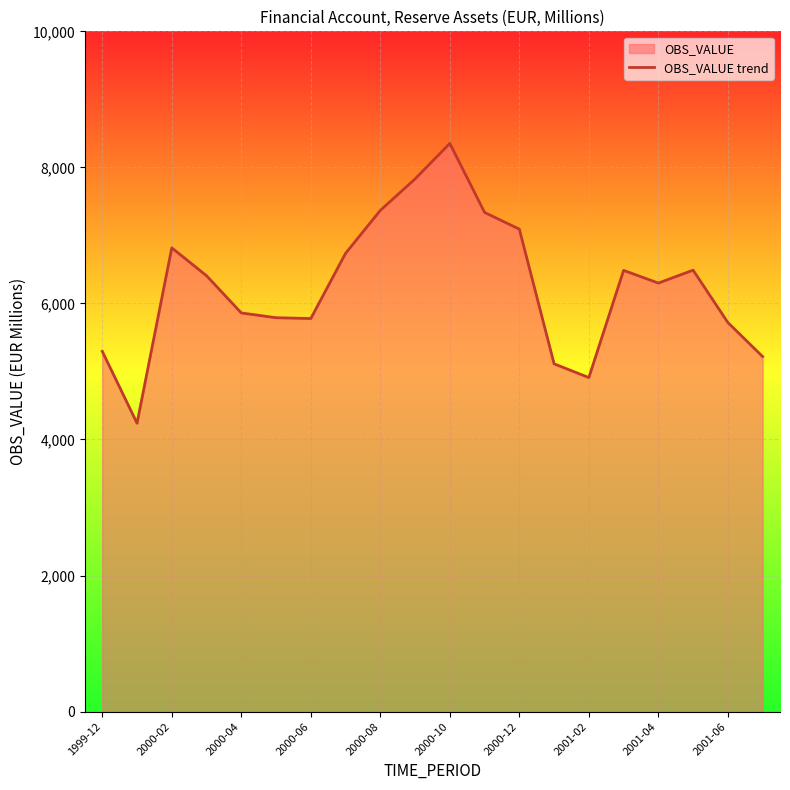

Reading right to left, extract all data points from this chart.

5219	5719	6489	6299	6486	4910	5112	7092	7338	8352	7830	7368	6736	5778	5790	5860	6407	6817	4239	5295